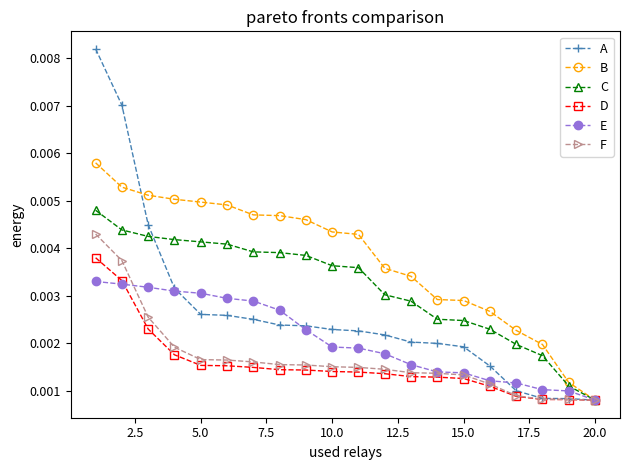

Count the A values in the range 0 to 1.

20